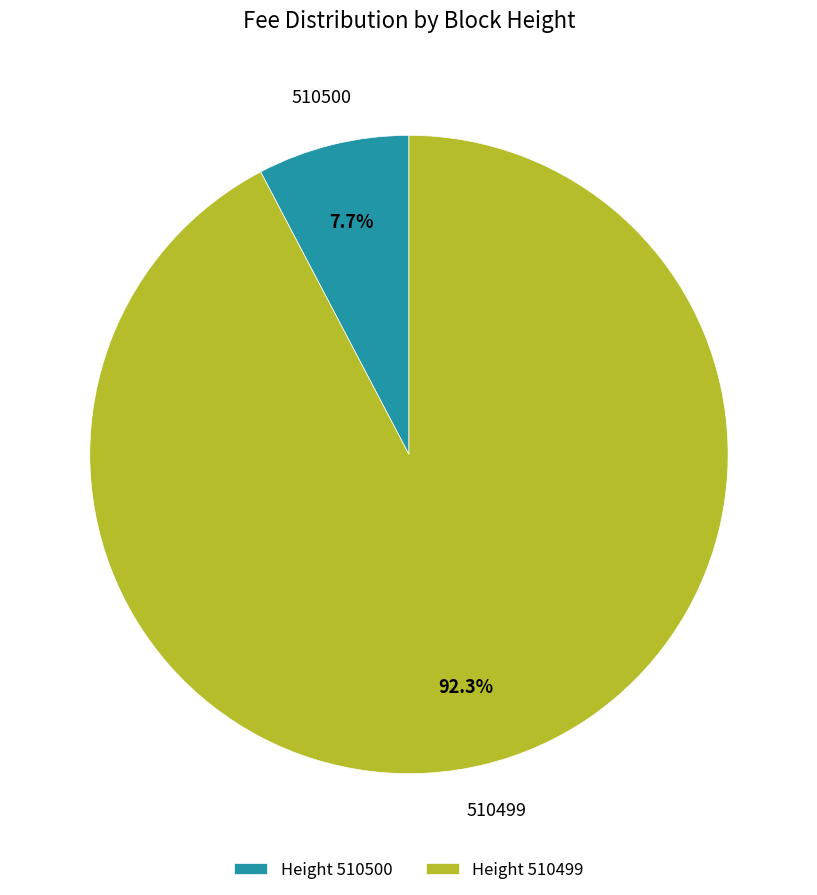

To the nearest percent, what is the difference between the largest and smallest slice percentages?

85%